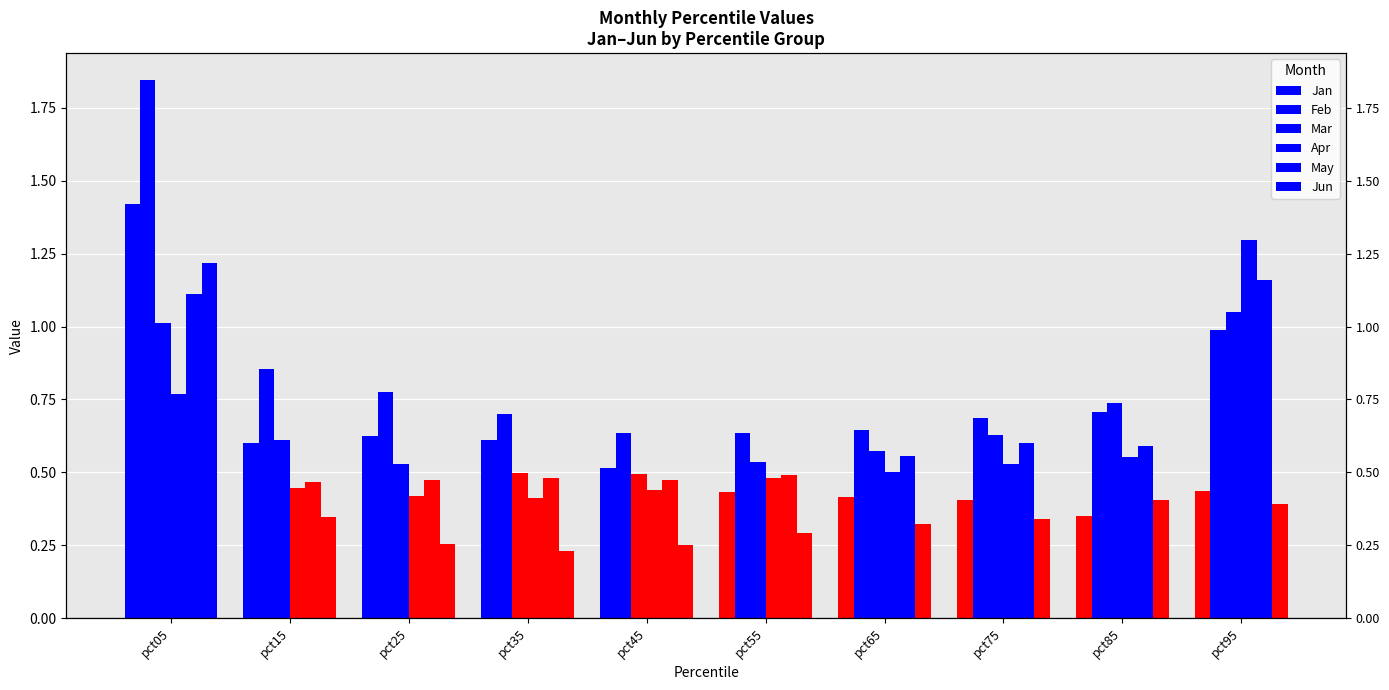

What is the maximum value shown in the chart?

1.8